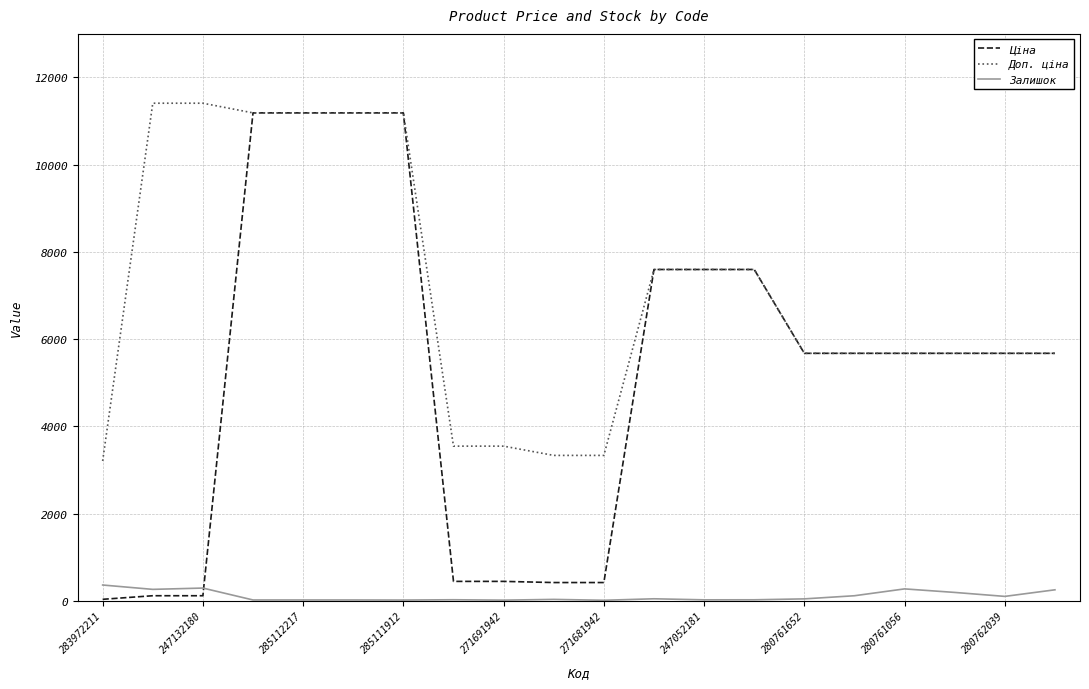

True or false: Залишок and Доп. ціна cross at least once.

False